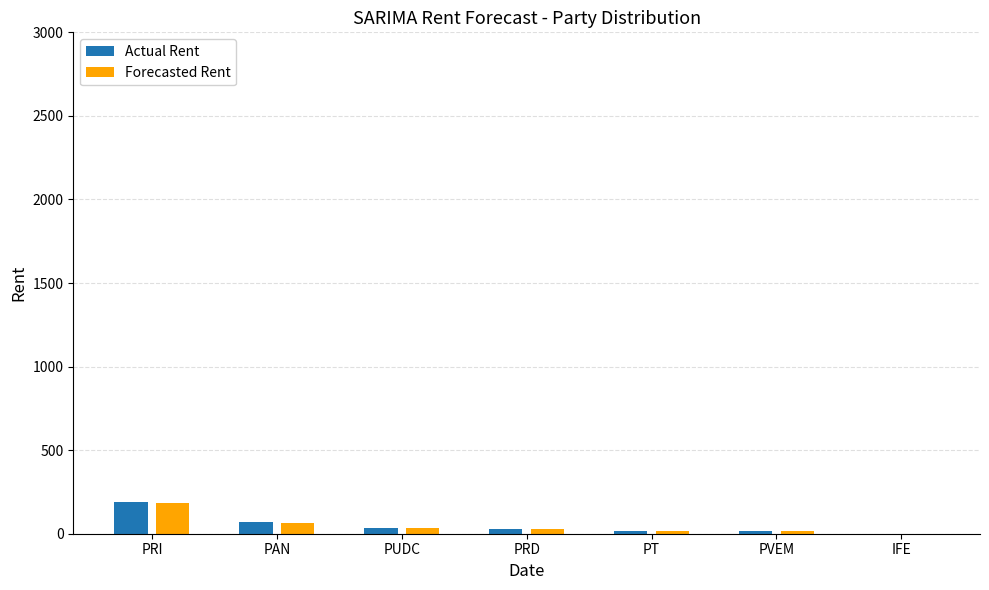

What is the approximate value of Actual Rent at PRD?

28